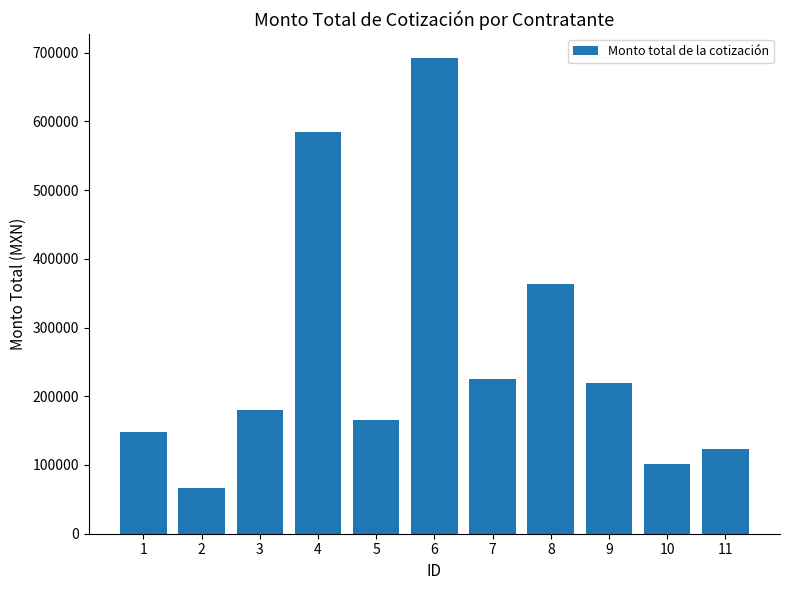

Which category has the highest value across all series?

6